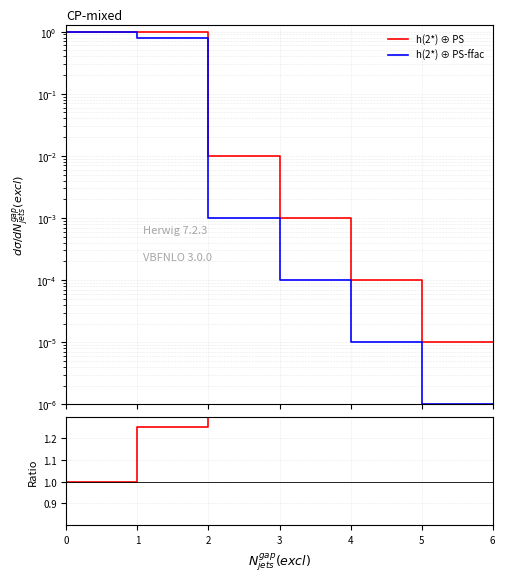

True or false: h(2*) ⊕ PS and h(2*) ⊕ PS-ffac intersect in this chart.

False